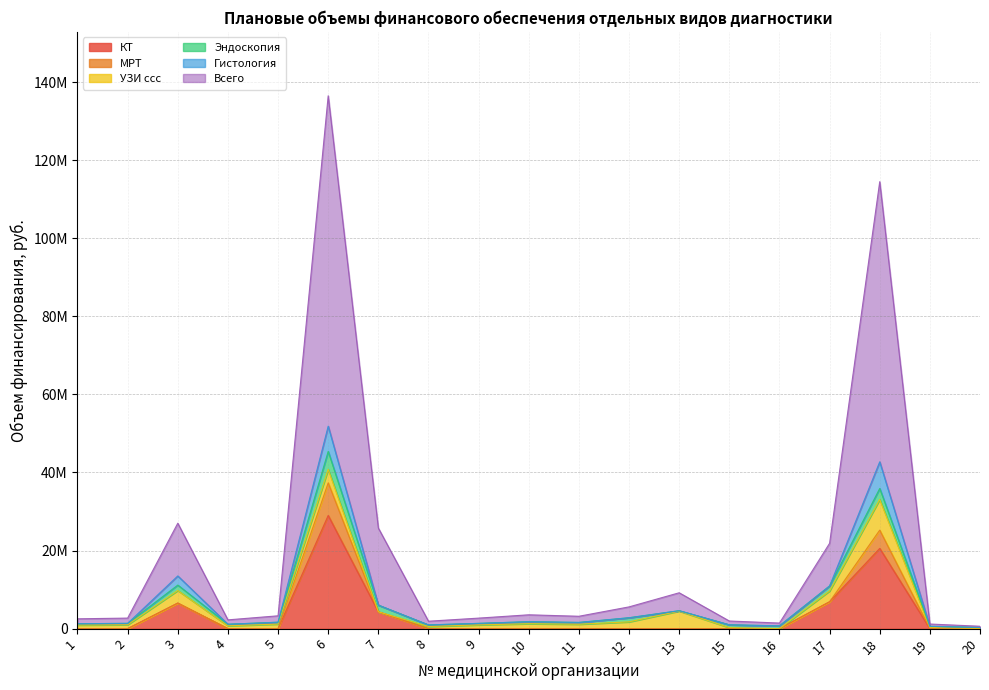

What is the difference between the maximum and second lowest values in the Всего series?

84038426